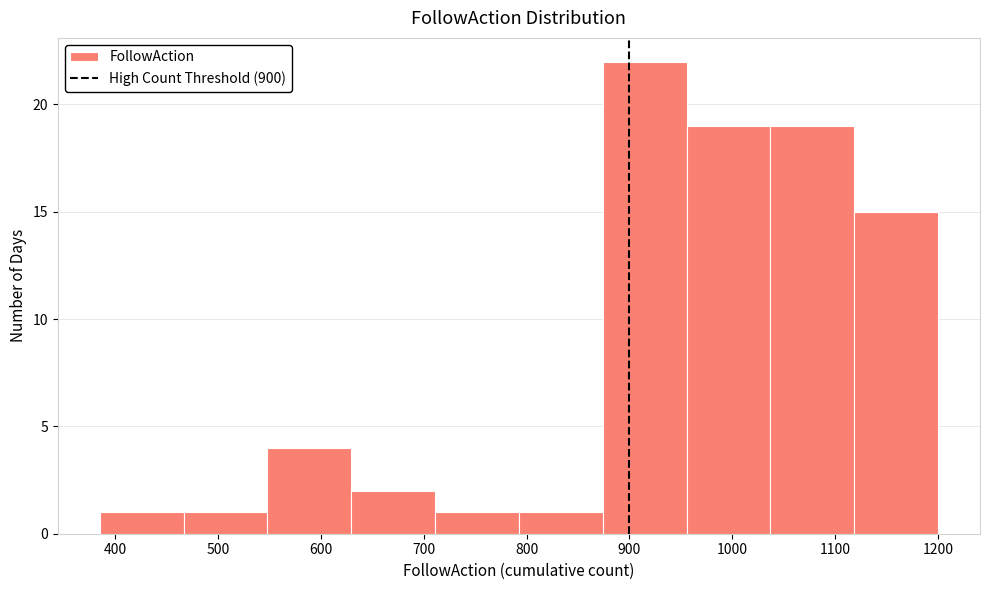

Reading left to right, transcribe this chart: for each bar, give the range it covers on the x-axis and its height. Neither the bar edges nor the heights are printed on the chart, so give them approximately, as read against the axes.

390 to 470: 1
470 to 550: 1
550 to 630: 4
630 to 710: 2
710 to 790: 1
790 to 870: 1
870 to 960: 22
960 to 1040: 19
1040 to 1120: 19
1120 to 1200: 15